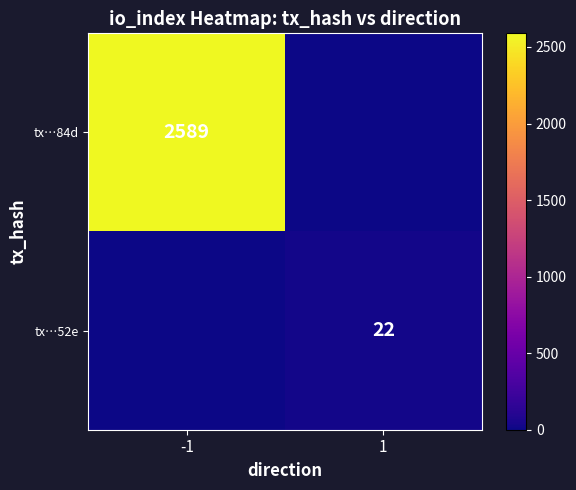

The value of tx…52e at 1 is 30. True or false?

False